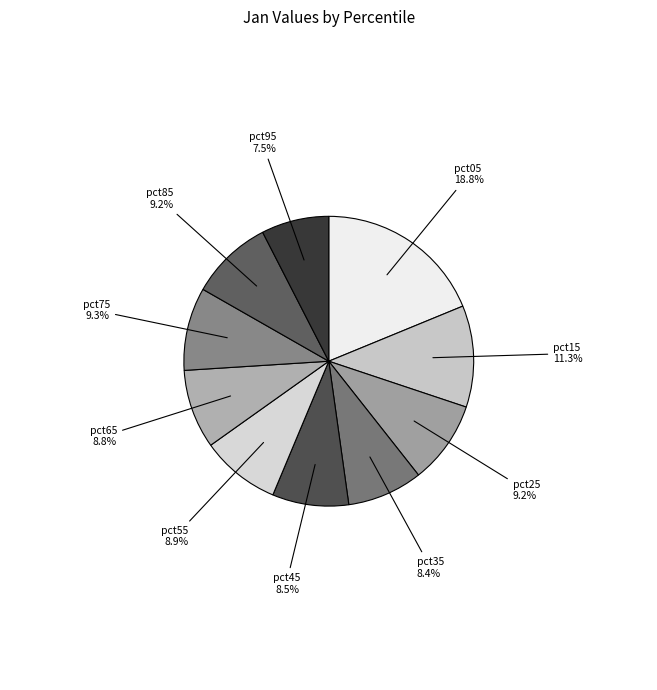

How many slices are in this pie chart?

10